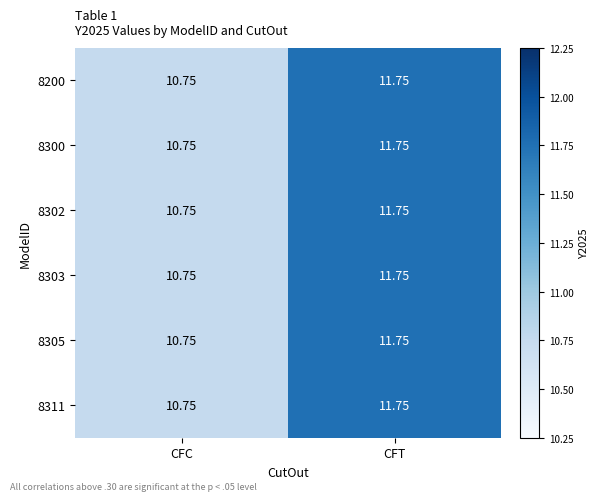

Where is 8311 nearest to the value 11?

CFC